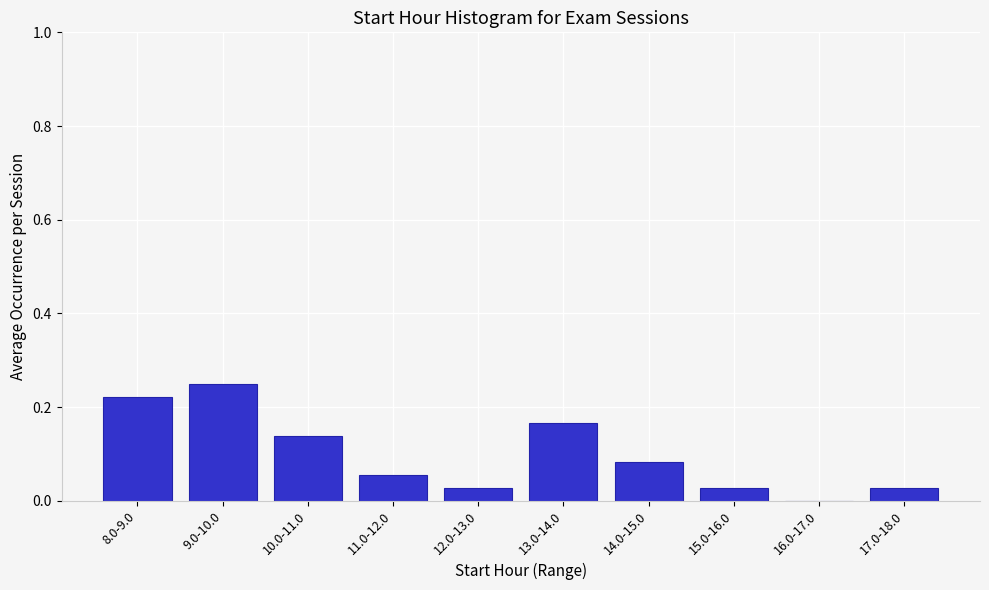

True or false: the data shows 0.3 at 13.0-14.0.

False